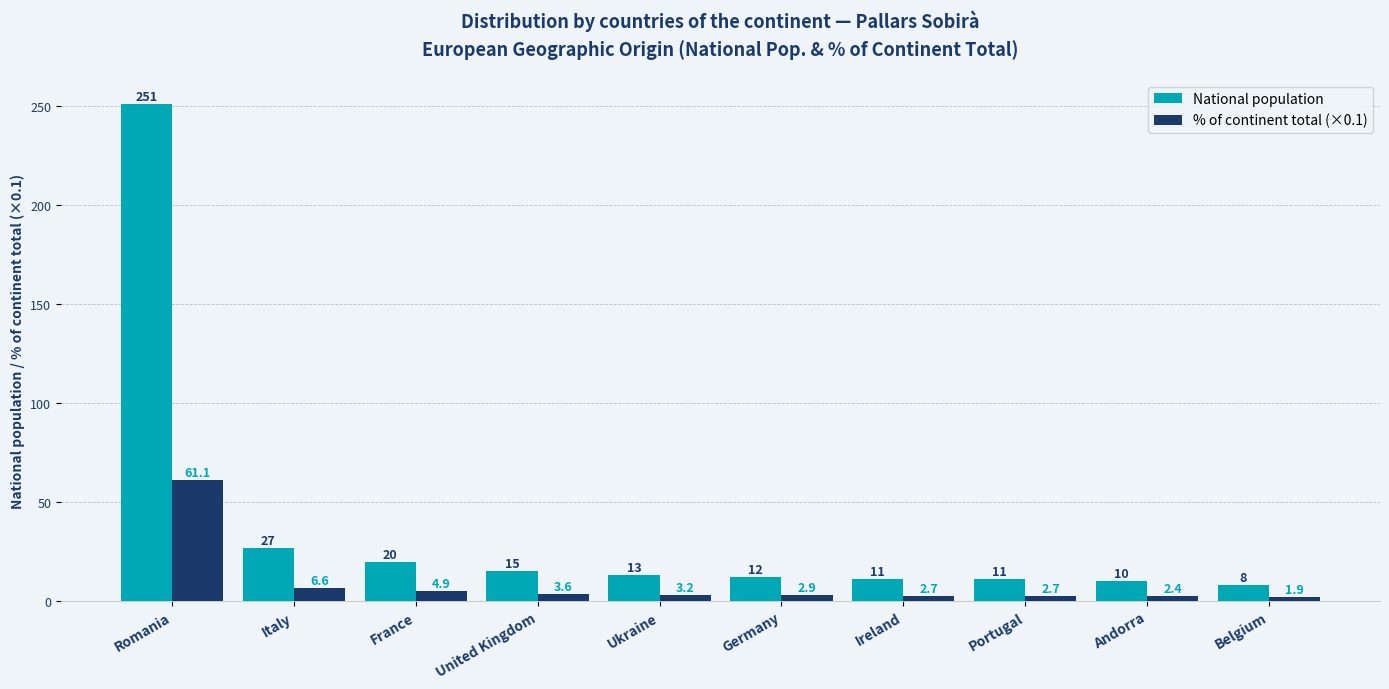

Between United Kingdom and Ukraine, which series saw the biggest shift?

National population